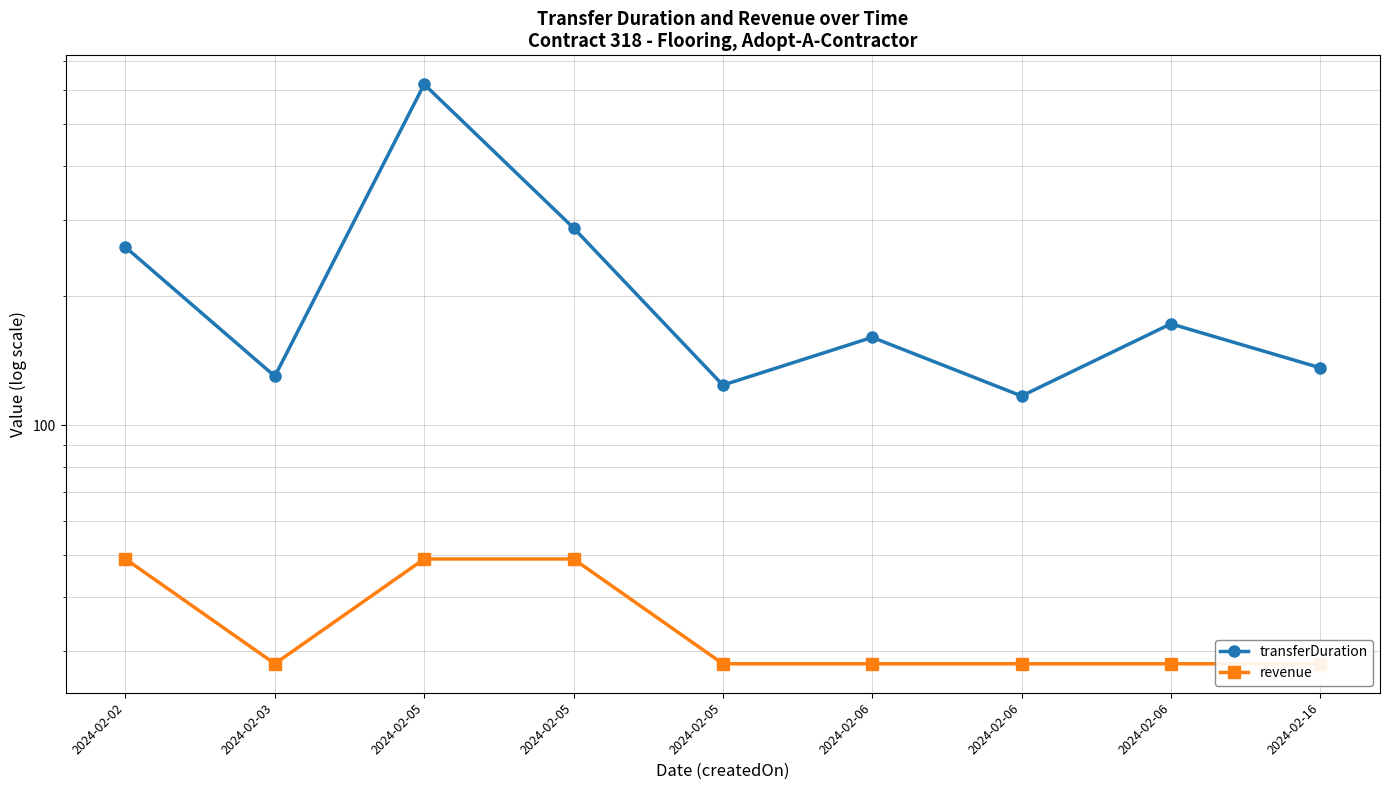

What is the value of the revenue point at the 3rd from the left?

49